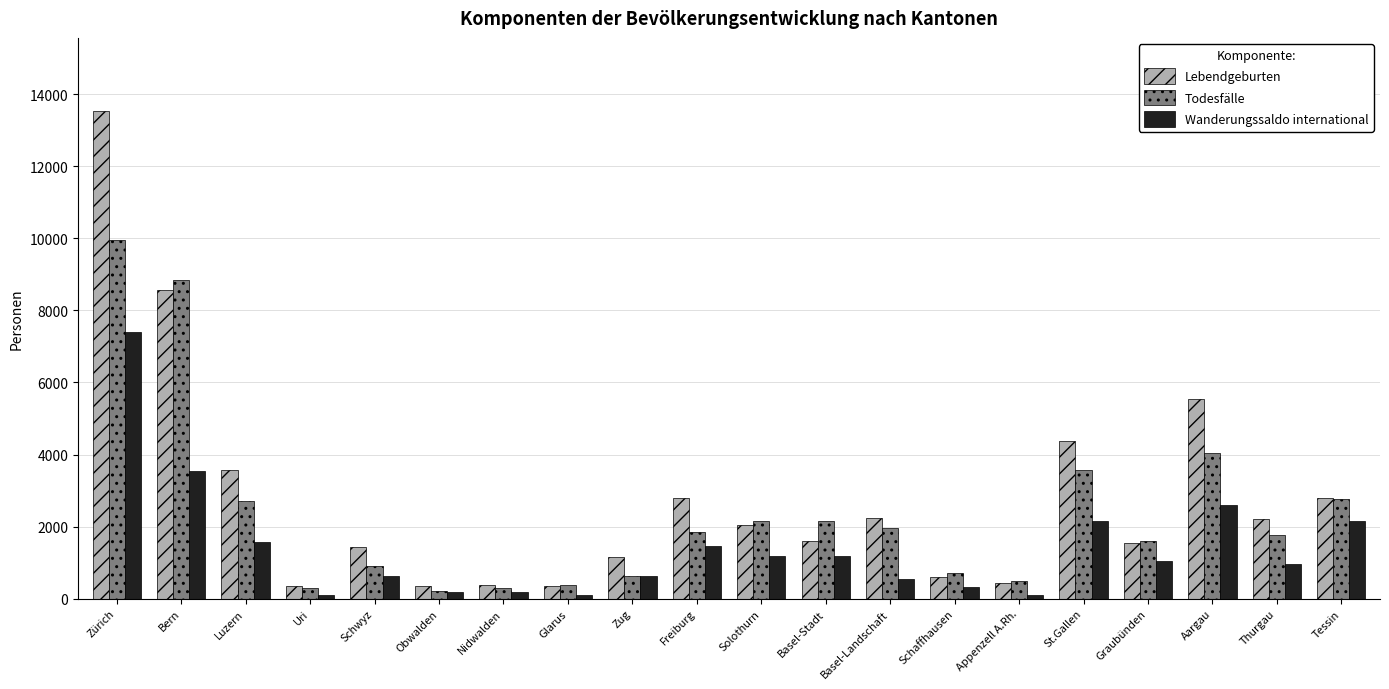

Which series has the largest total across all categories?

Lebendgeburten